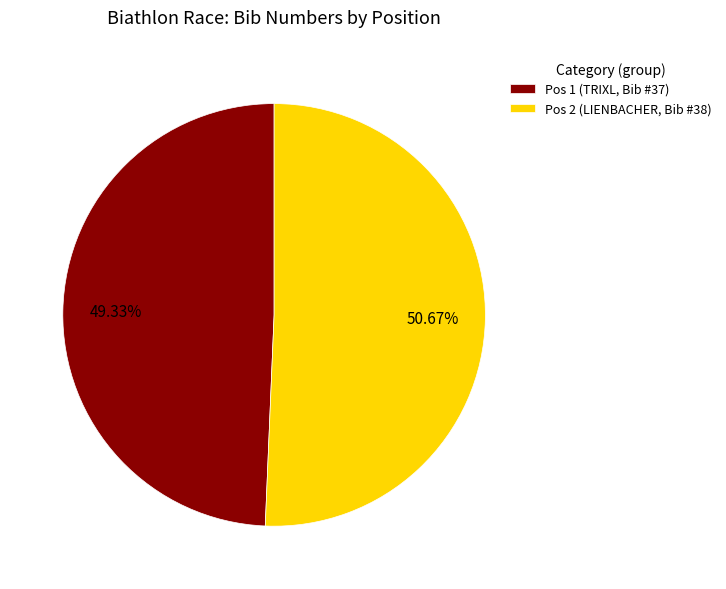

To the nearest percent, what is the difference between the largest and smallest slice percentages?

1%